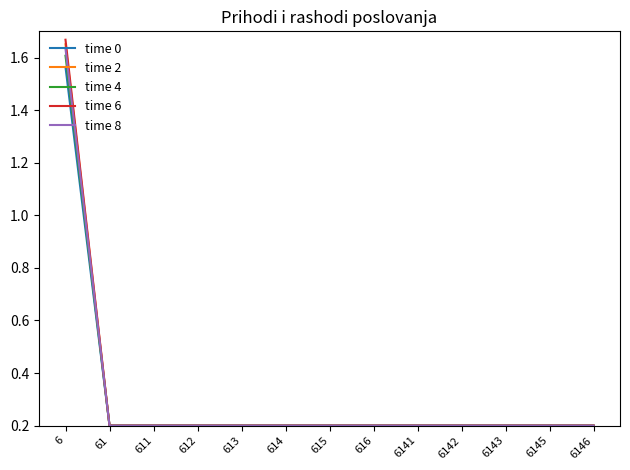

What is the difference between the maximum and second lowest values in the time 4 series?

1.4